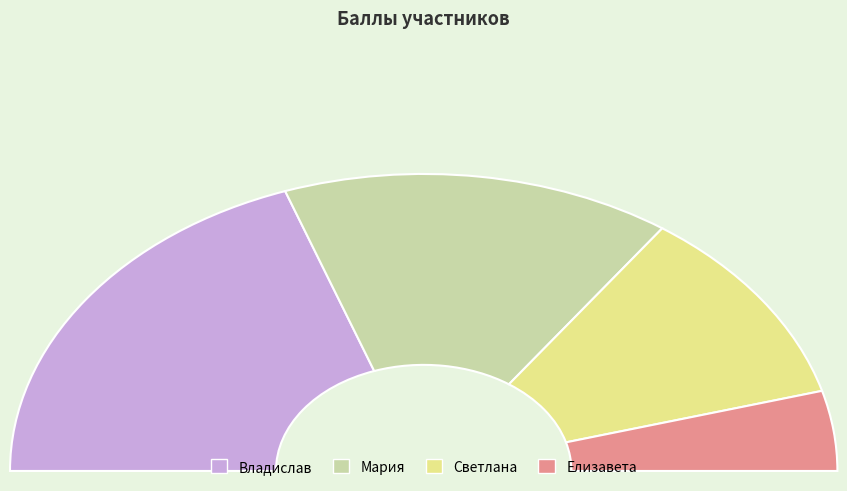

Which slice is the largest?

Владислав